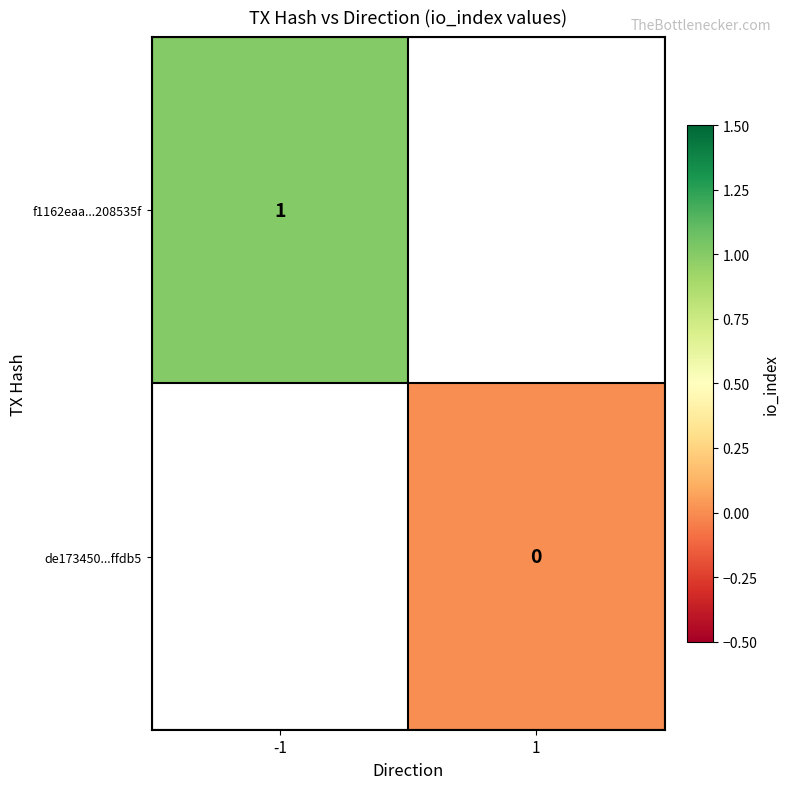

At which label does de173450...ffdb5 reach its peak?

-1